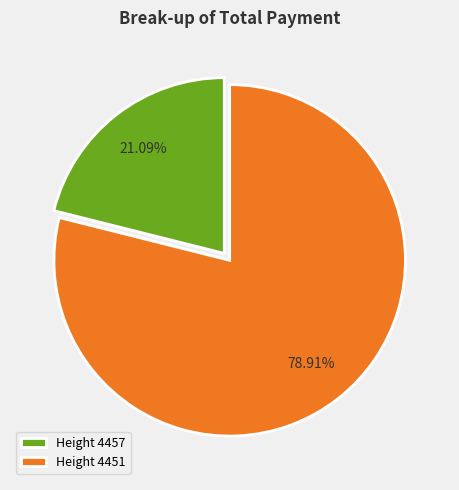

Rank the categories by value from highest to lowest.

Height 4451, Height 4457